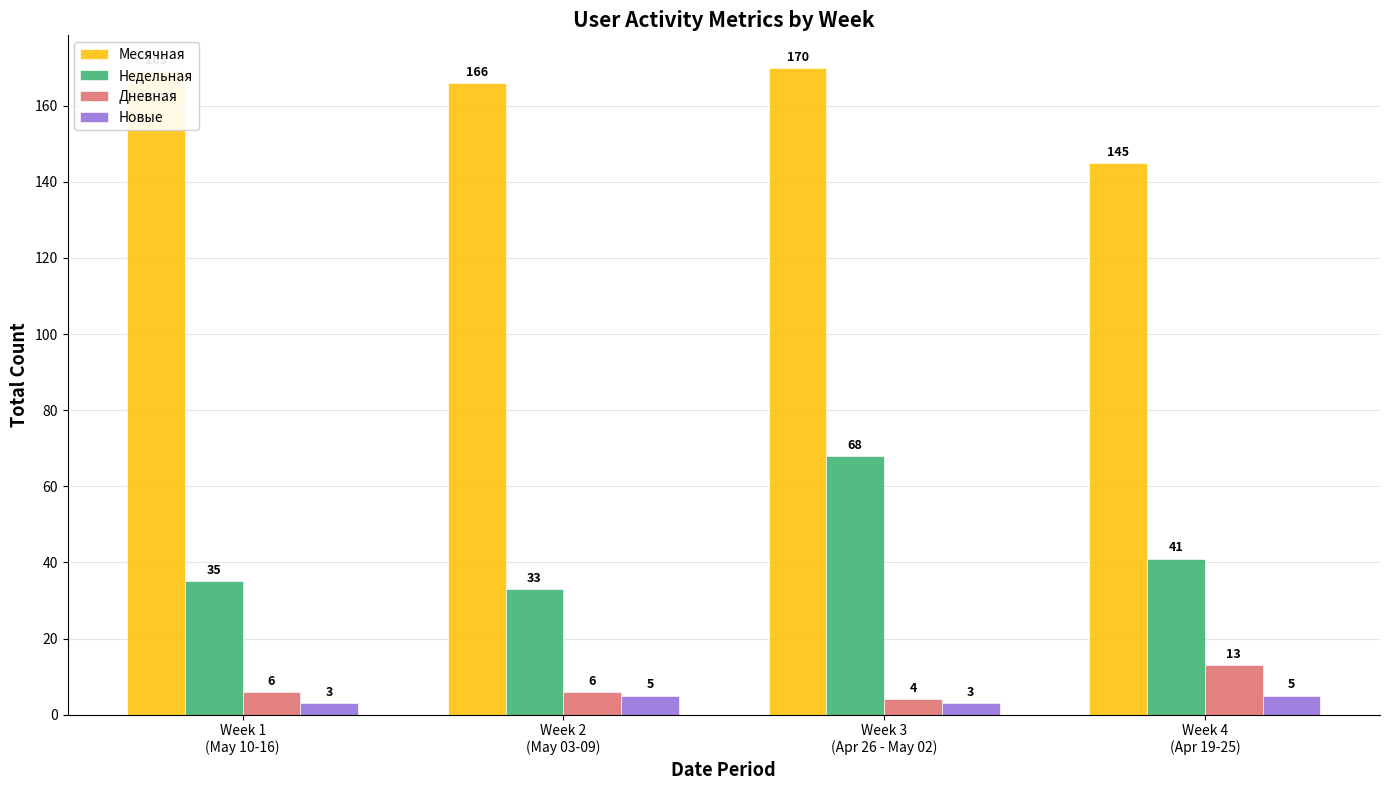

True or false: Дневная has a value of 5 at Week 4
(Apr 19-25).

False